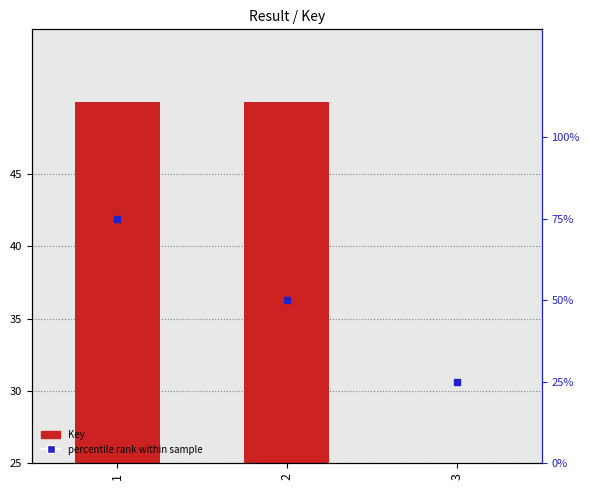

What is the change in value from 2 to 3?

-25.0